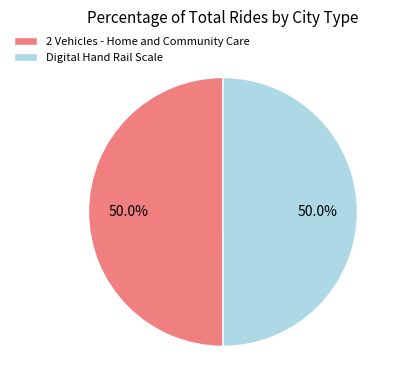

How many segments does this pie chart have?

2